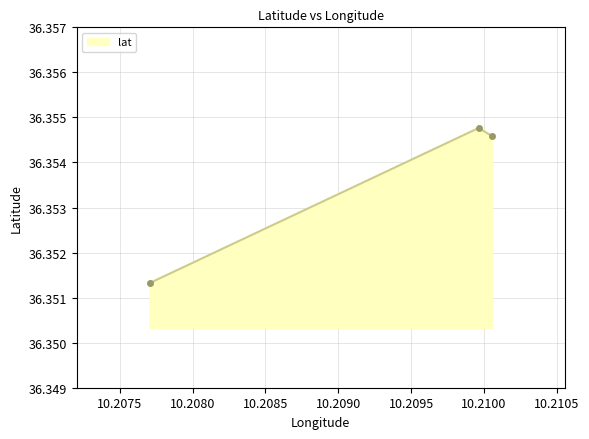

What is the sum of all values?

109.1